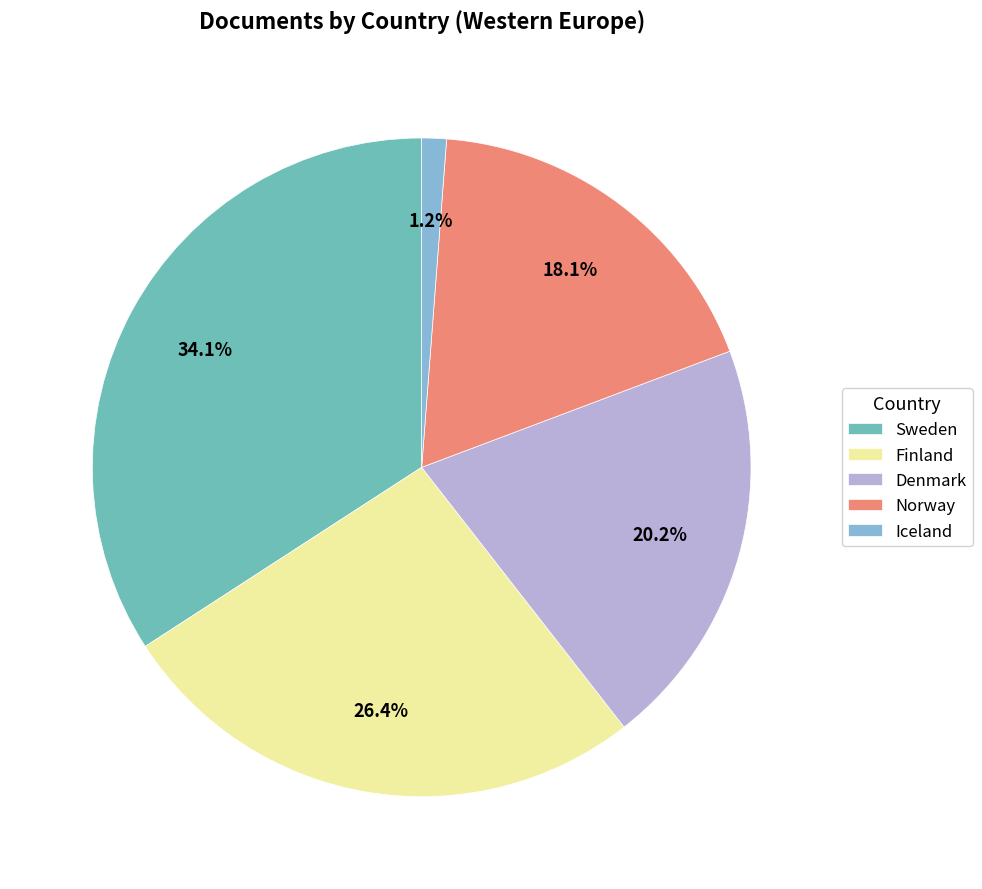

What is the largest slice in the pie chart?

Sweden